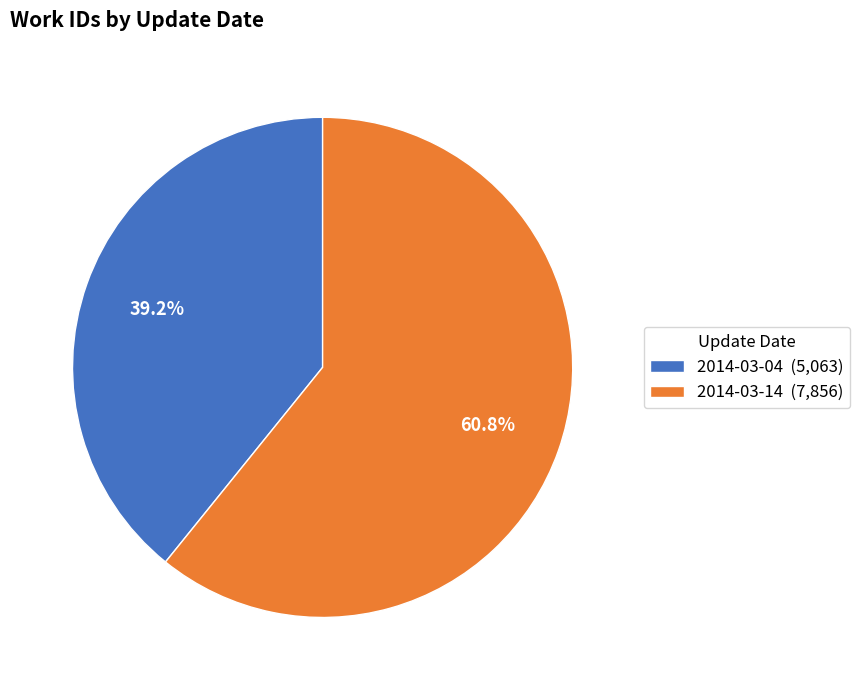

Which category has the biggest portion of the pie?

2014-03-14